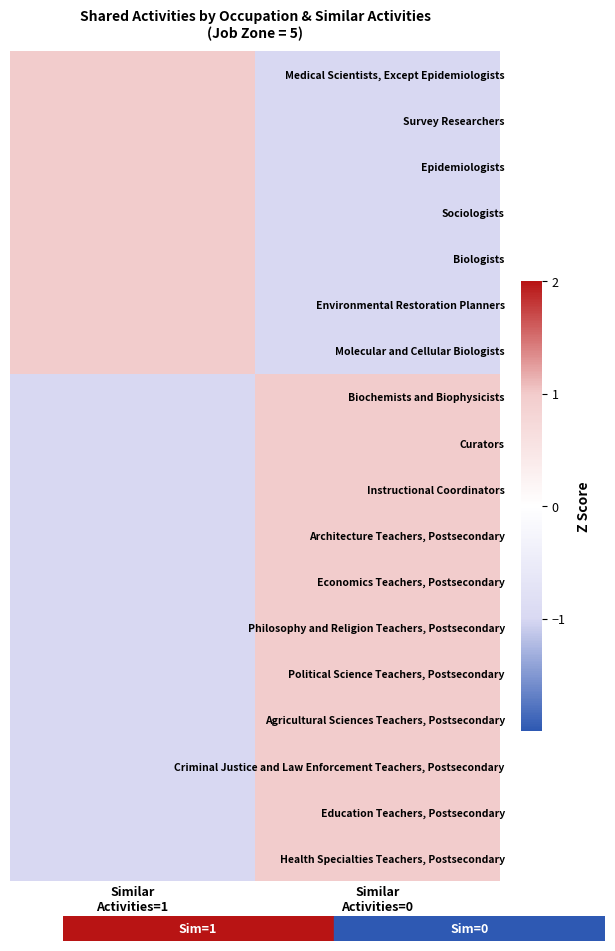

Which has a higher value, Similar
Activities=0 or Similar
Activities=1?

Similar
Activities=1